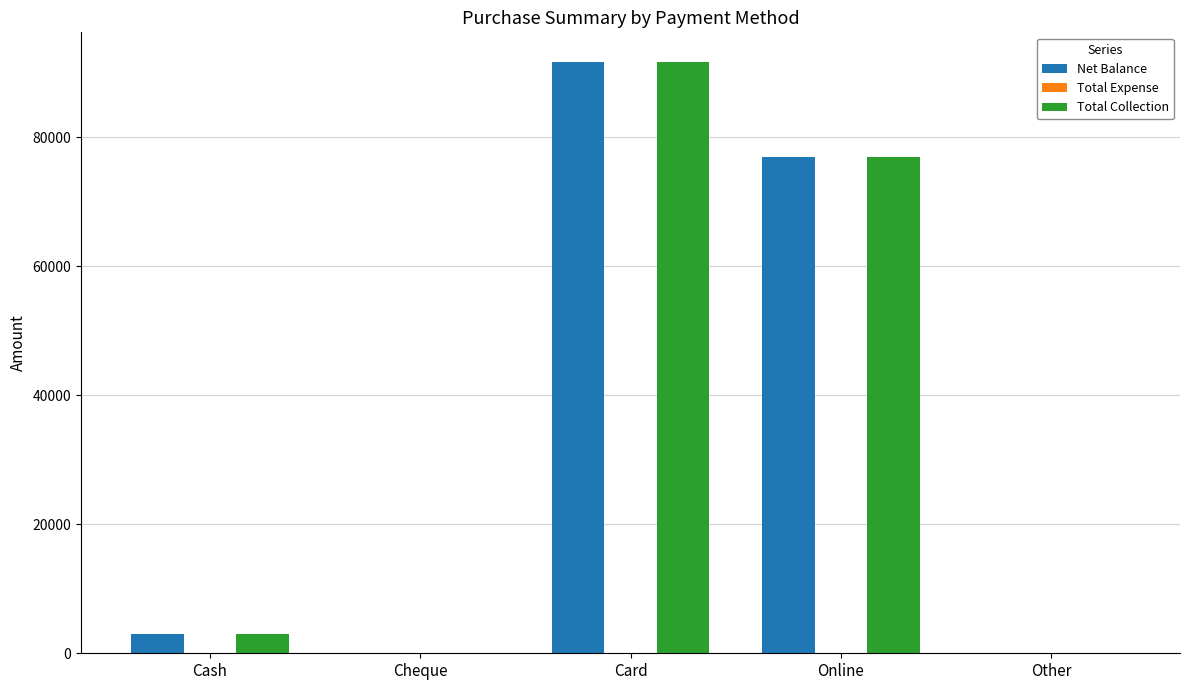

What is the total value across all series at Card?

183400